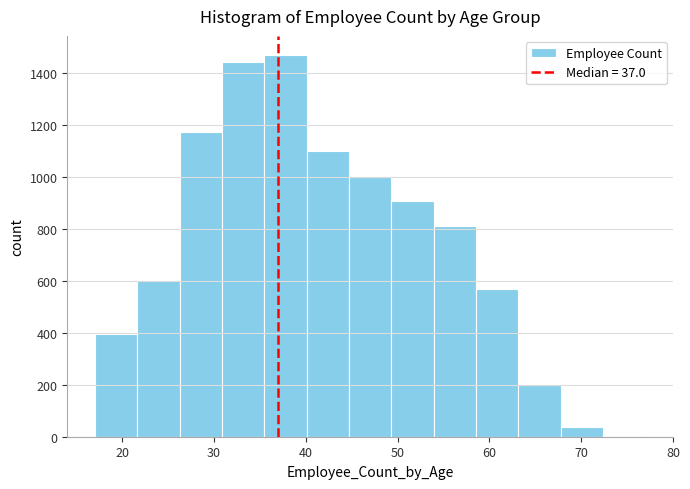

Reading left to right, list every bar in this chart as the range it spans on the x-axis followed by its height. Neither the bar edges nor the heights are printed on the chart, so give them approximately, as read against the axes.

17 to 22: 400
22 to 26: 600
26 to 31: 1180
31 to 35: 1440
35 to 40: 1460
40 to 45: 1100
45 to 49: 1000
49 to 54: 900
54 to 59: 820
59 to 63: 560
63 to 68: 200
68 to 72: 40
72 to 77: under 20